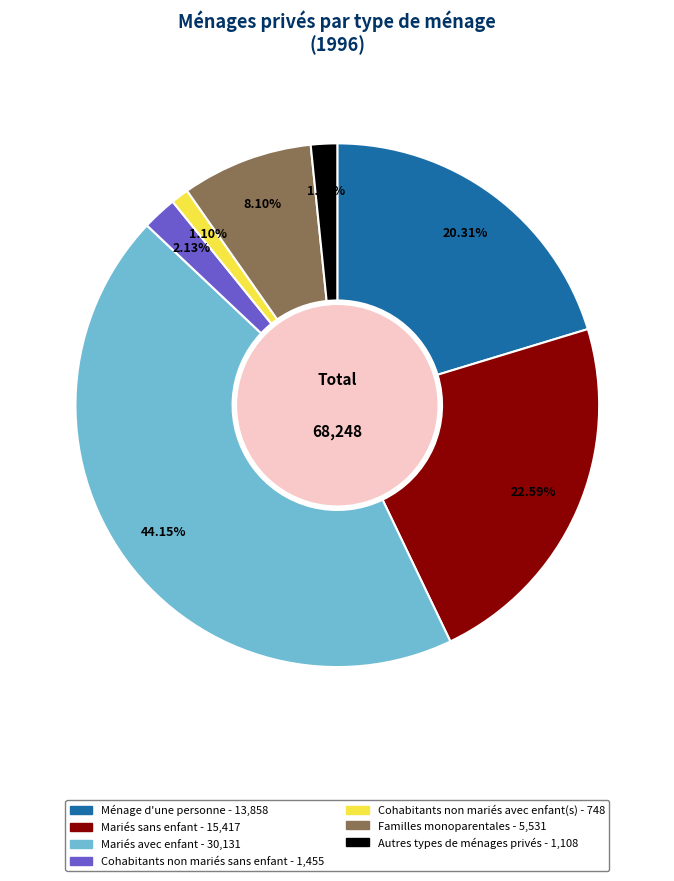

To the nearest percent, what is the average slice percentage?

14%